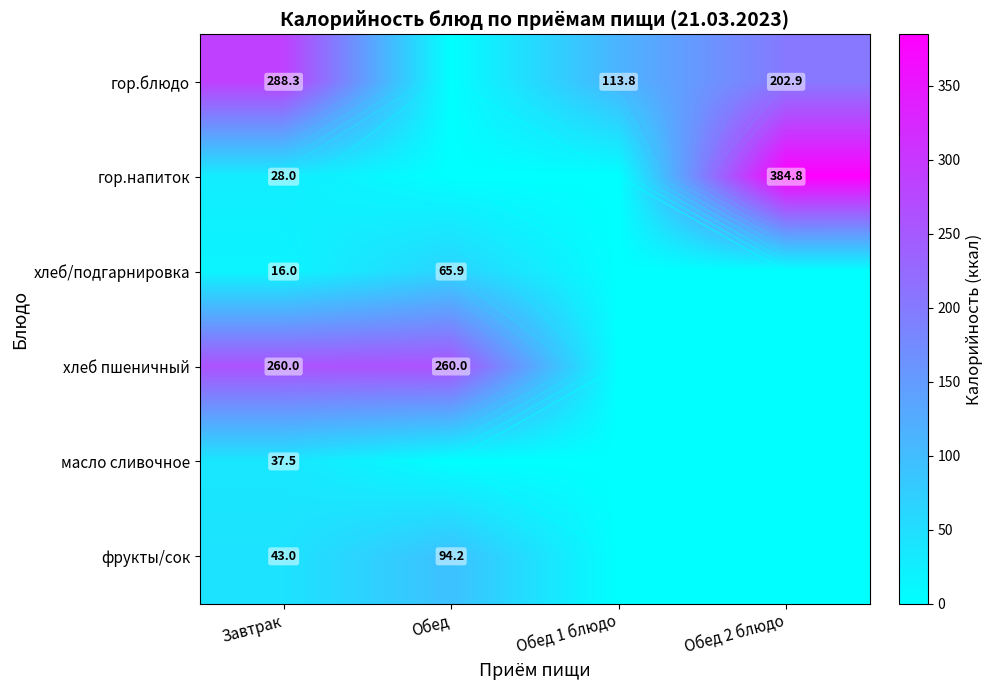

What is the maximum value for гор.блюдо?

288.3